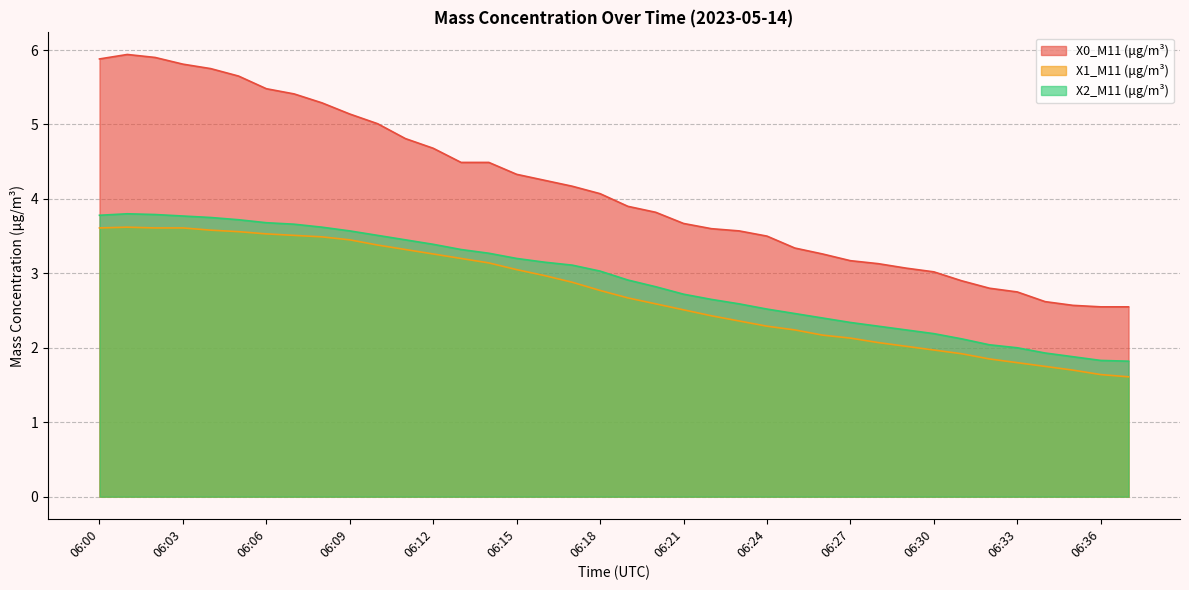

Count the number of data series in this chart.

3